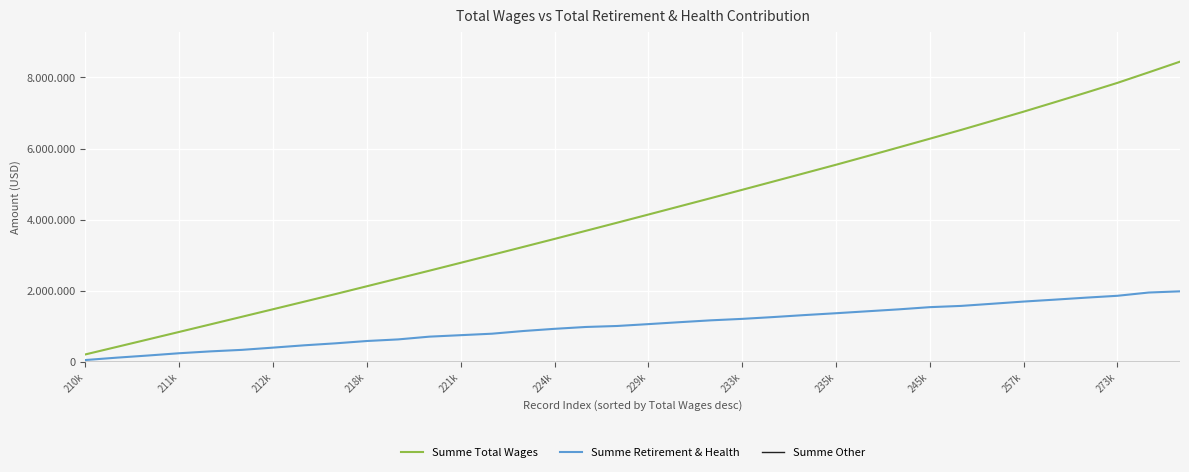

Does the chart have visible grid lines?

Yes